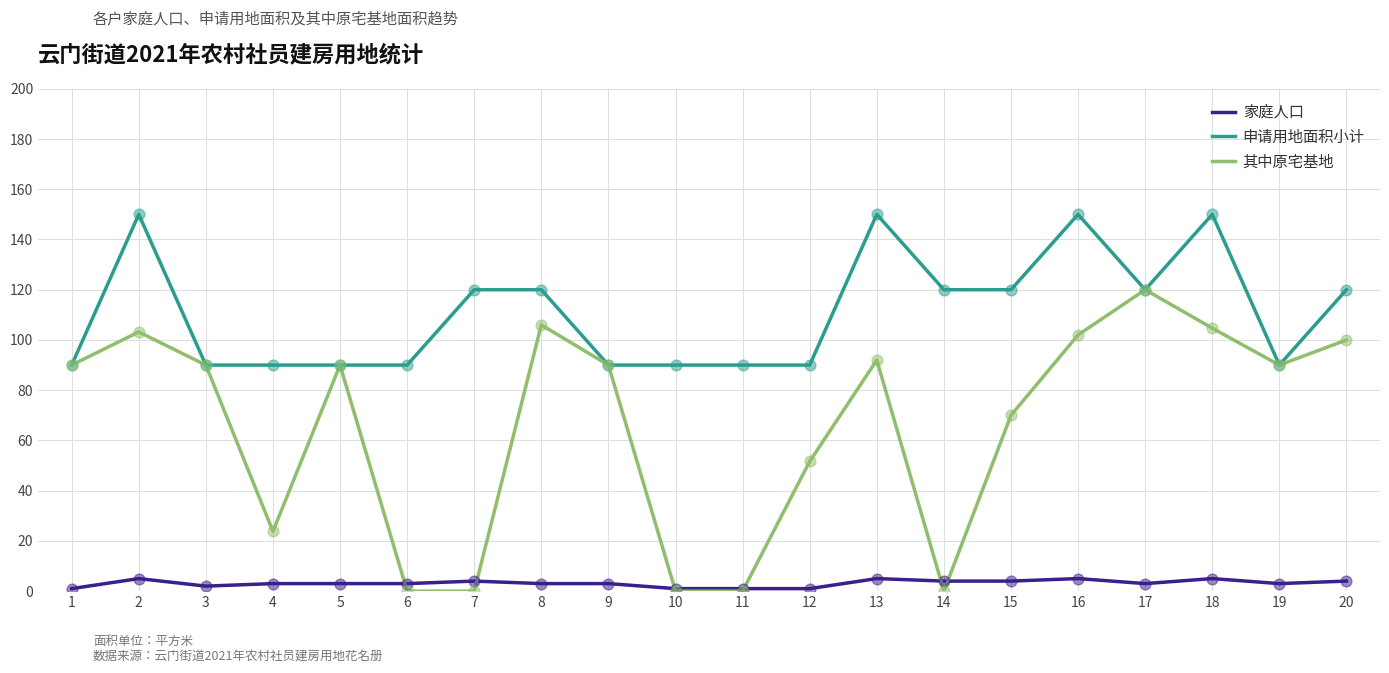

Between 8 and 13, which series saw the biggest shift?

申请用地面积小计